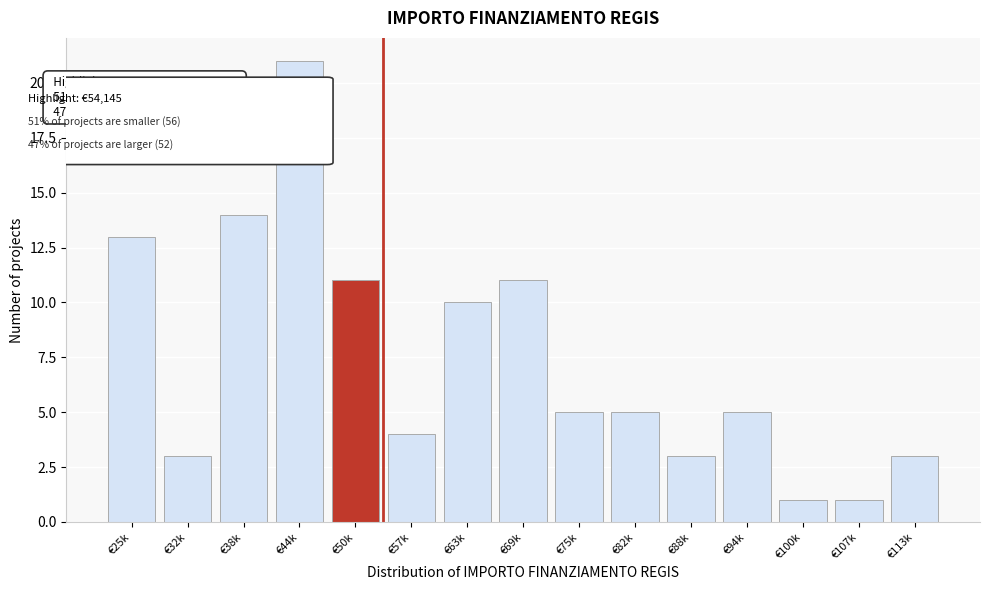

Reading left to right, extract all data points from this chart.

€25k=13	€32k=3	€38k=14	€44k=21	€50k=11	€57k=4	€63k=10	€69k=11	€75k=5	€82k=5	€88k=3	€94k=5	€100k=1	€107k=1	€113k=3